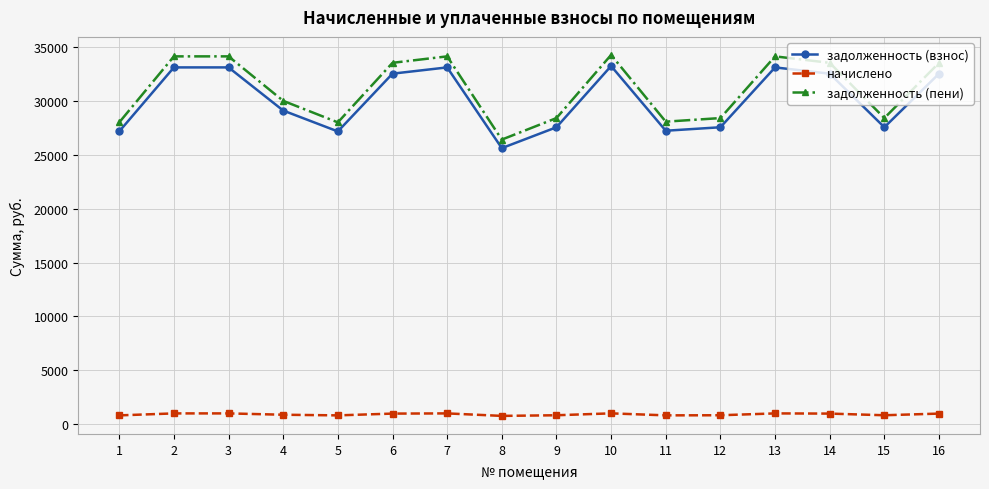

At which category does задолженность (взнос) reach its first local valley?

5